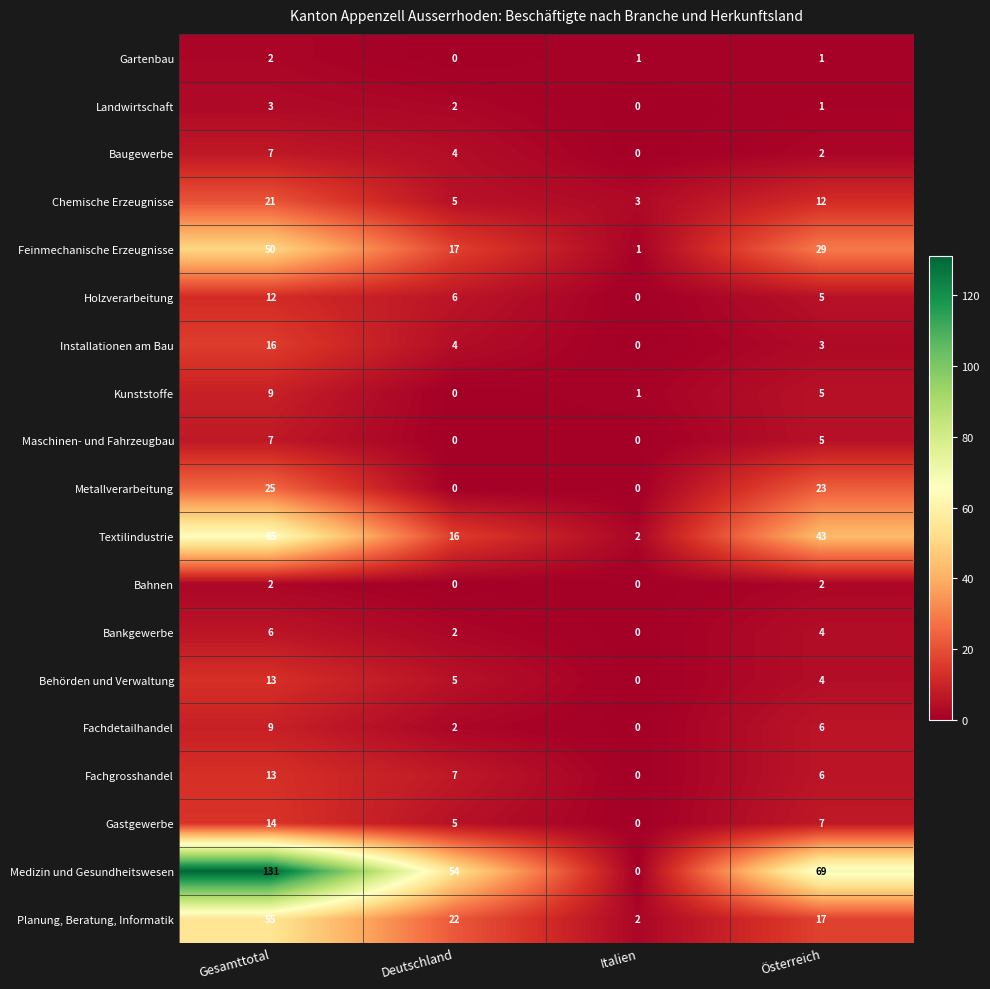

Read the Medizin und Gesundheitswesen value at Gesamttotal.

131